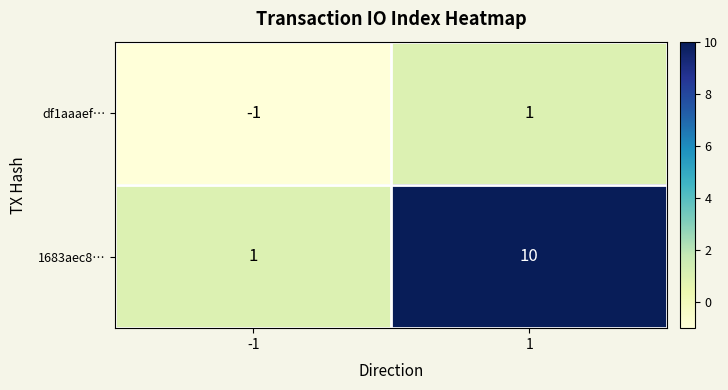

What is the sum of all 1683aec8… values?

11